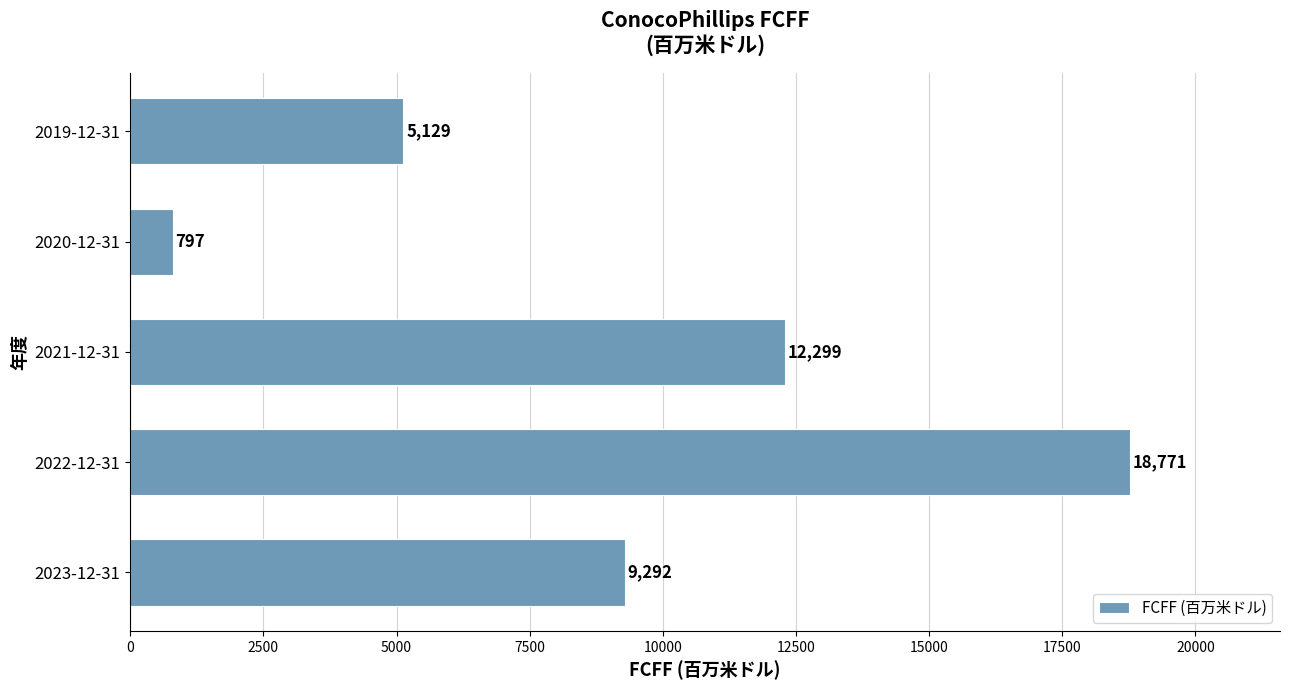

What is the difference between the second highest and second lowest values?

7170